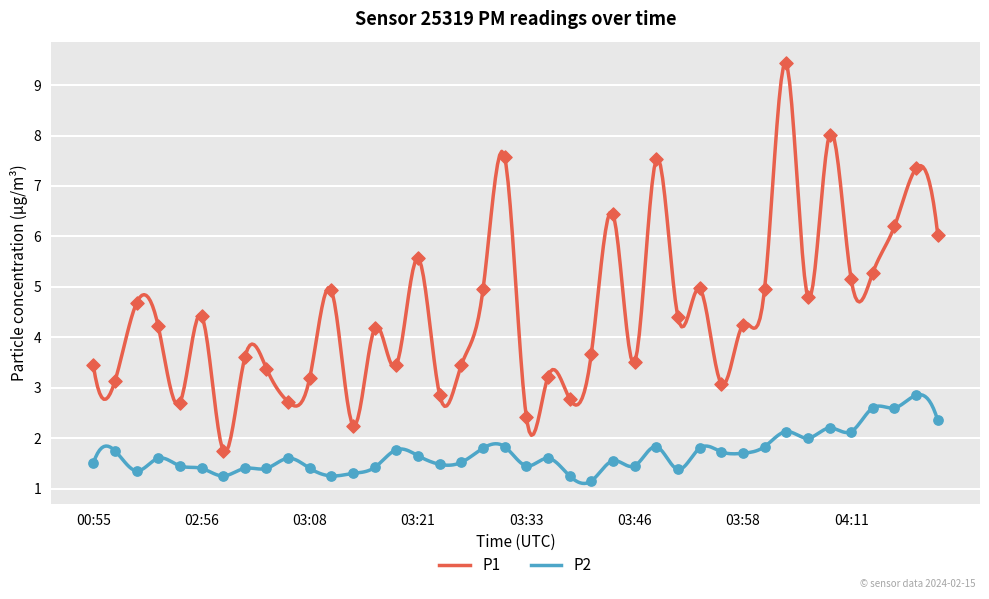

Which series reaches the maximum Y coordinate?

P1